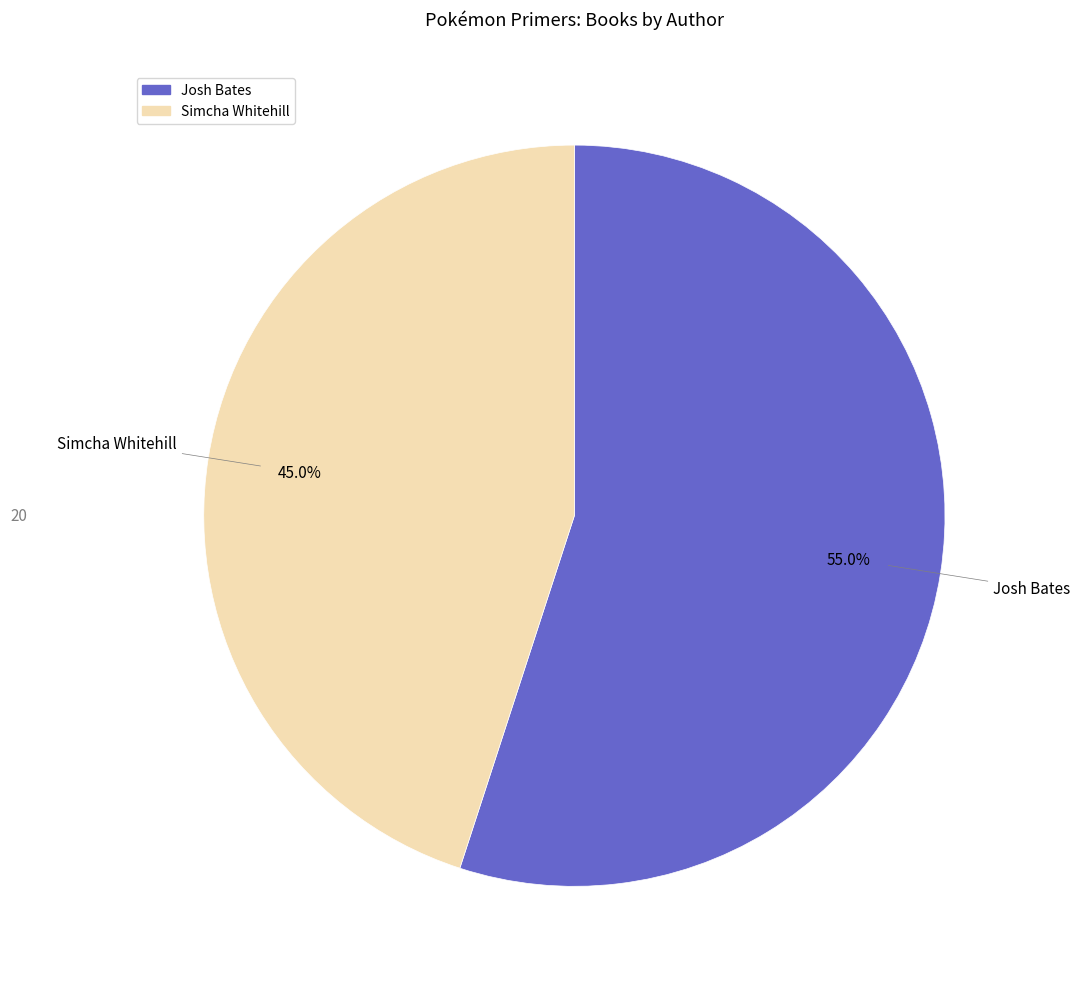

What is the majority slice?

Josh Bates